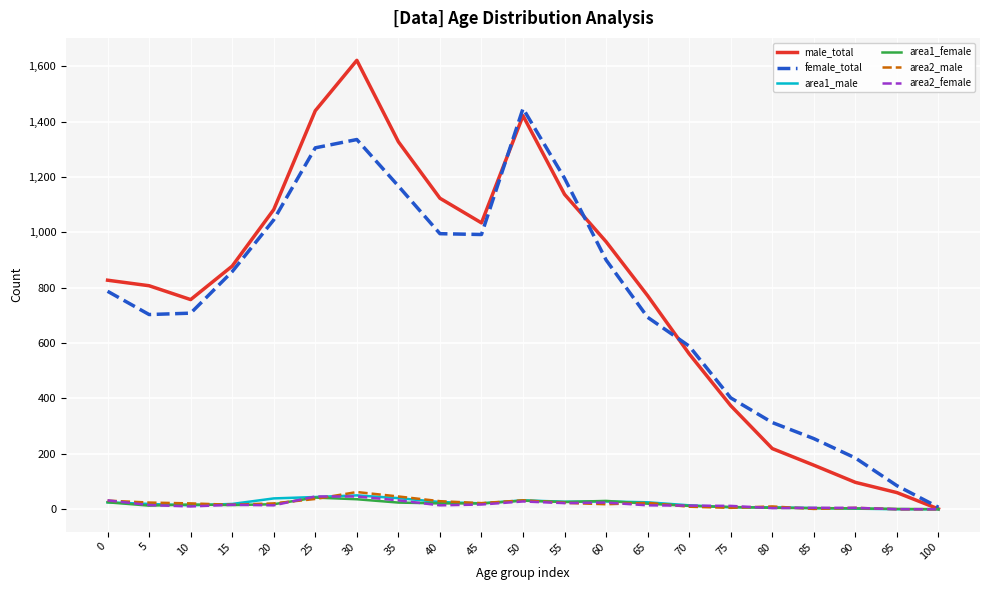

Which series changed the most between 75 and 80?

male_total